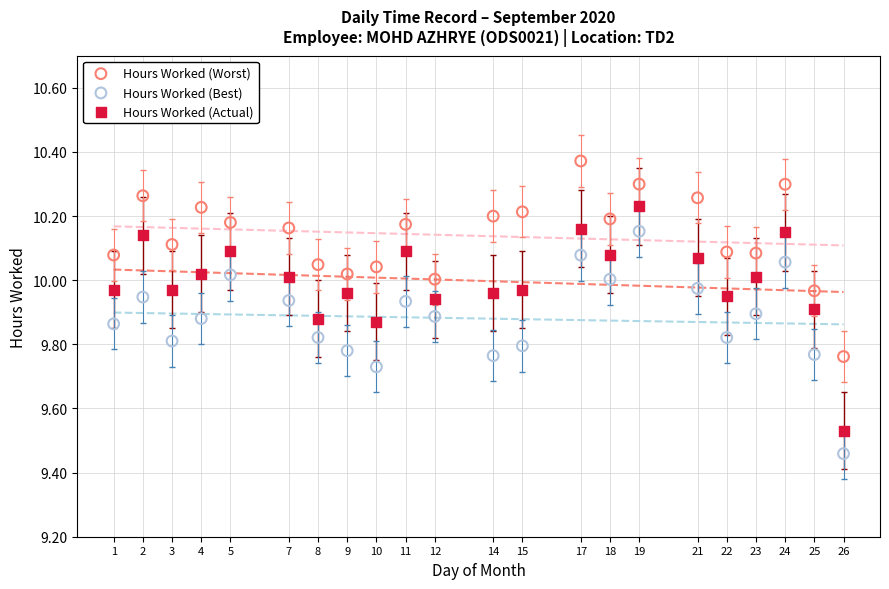

Which series has the widest spread of Y values?

Hours Worked (Actual)